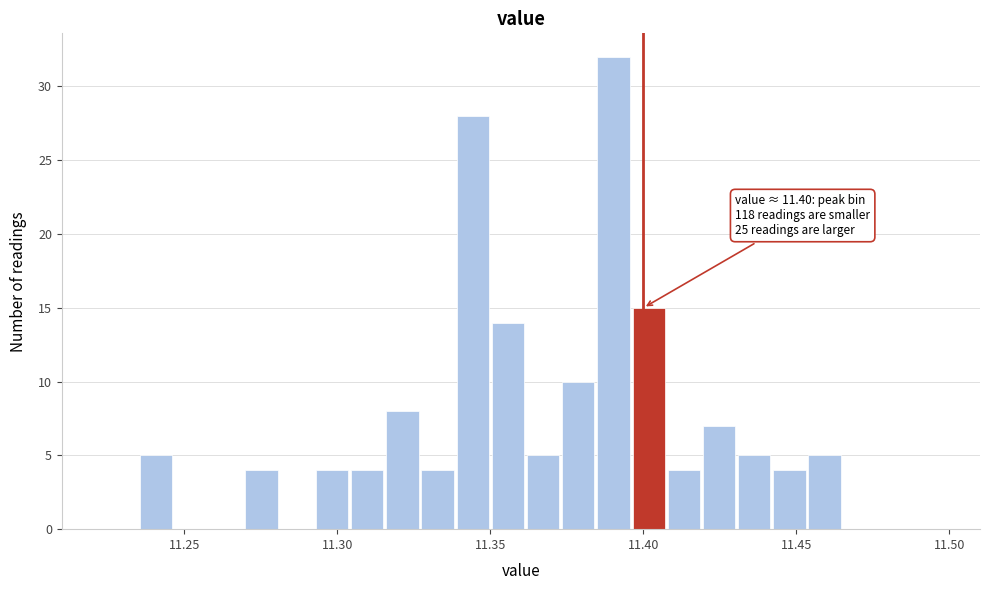

Read against the x-axis, roughly where is the centre of the tallest bar?

11.390